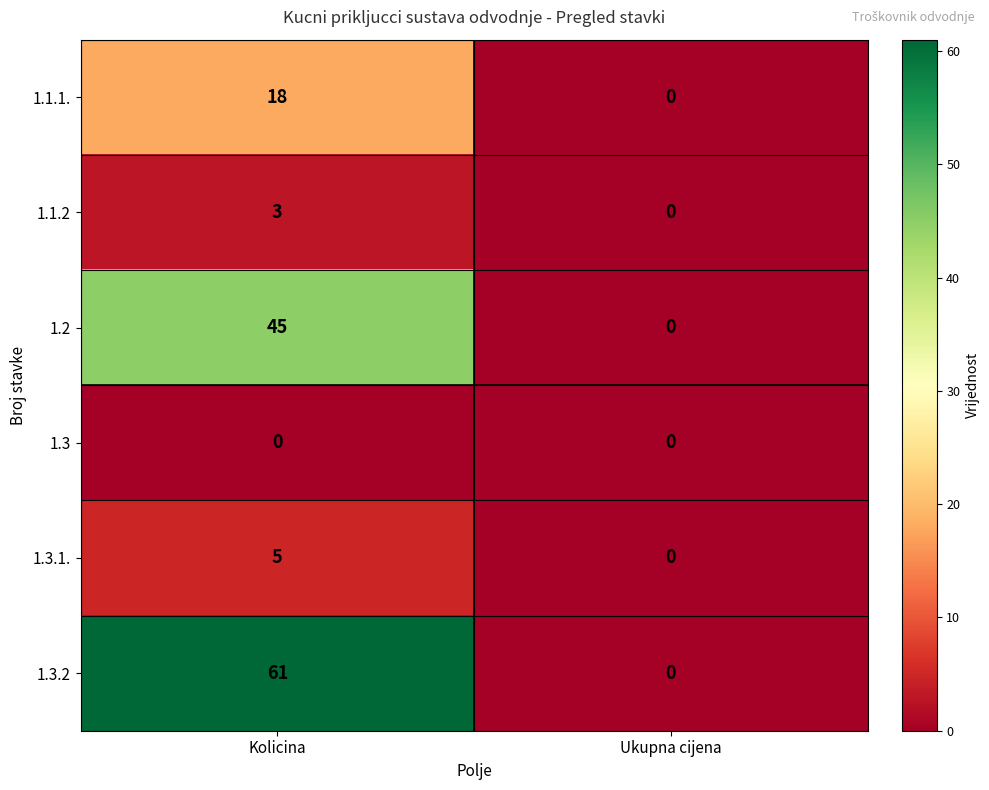

At which category is the sum across all series the highest?

Kolicina